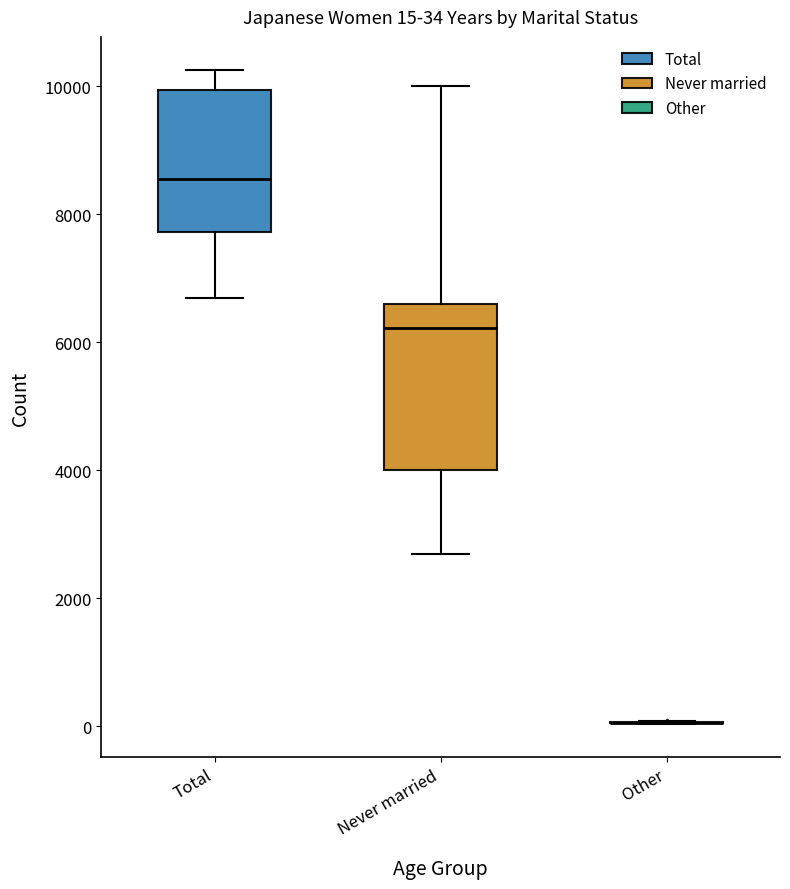

Comparing the boxes themselves (not the whiskers), which one is the tallest?

Never married